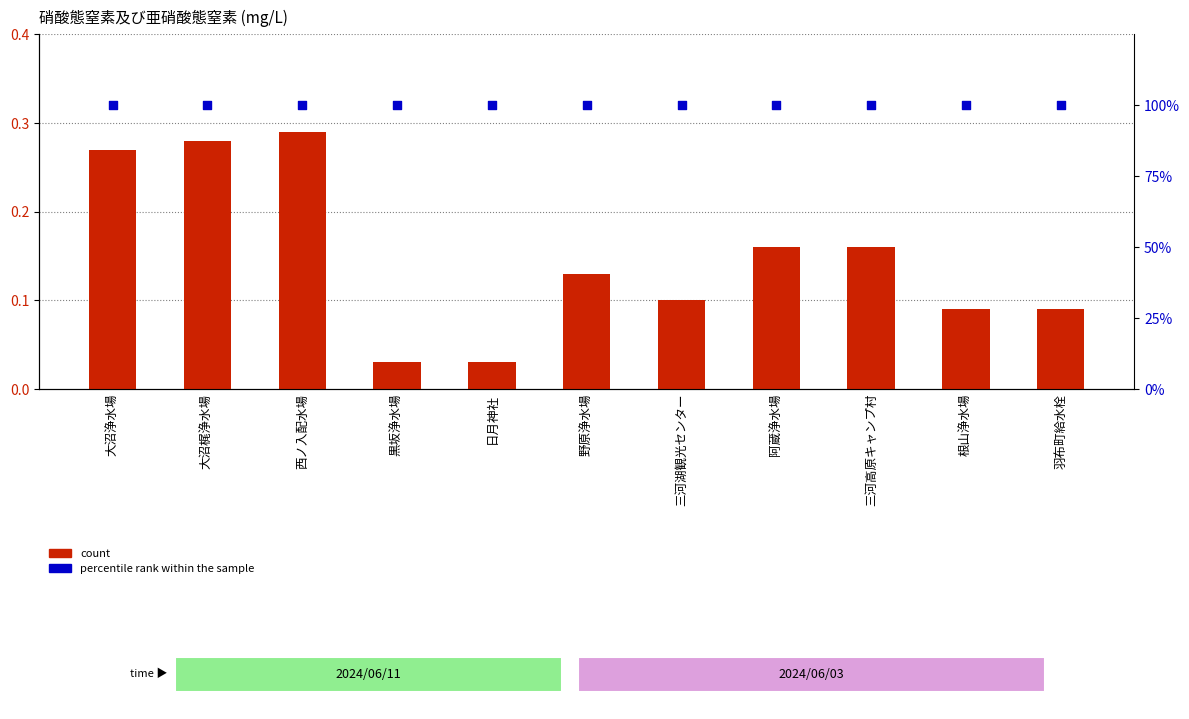

What are all the series names shown in the legend?

count, percentile rank within the sample